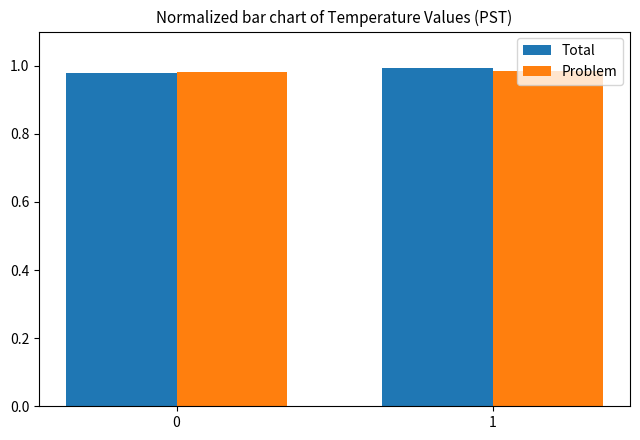

Are the bars grouped side by side (vs. stacked)?

Yes